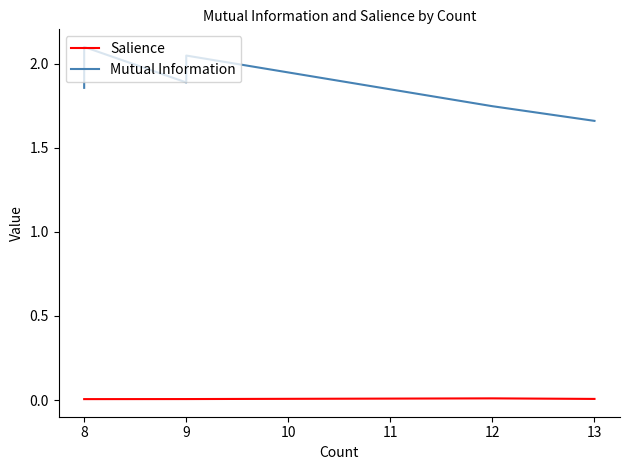

How many Salience values are between 0 and 1?

20